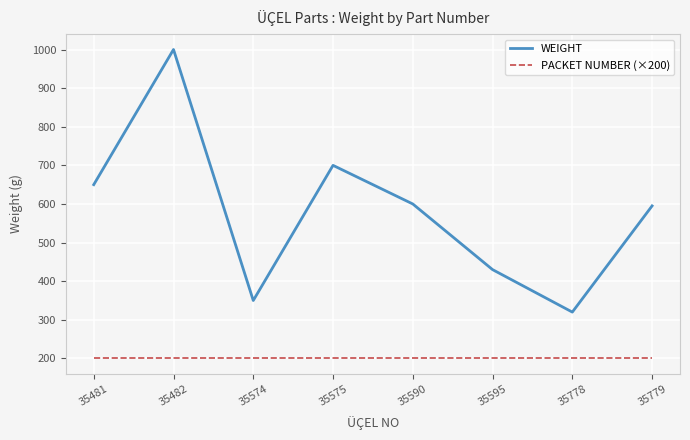

What is the maximum value for PACKET NUMBER (×200)?

200